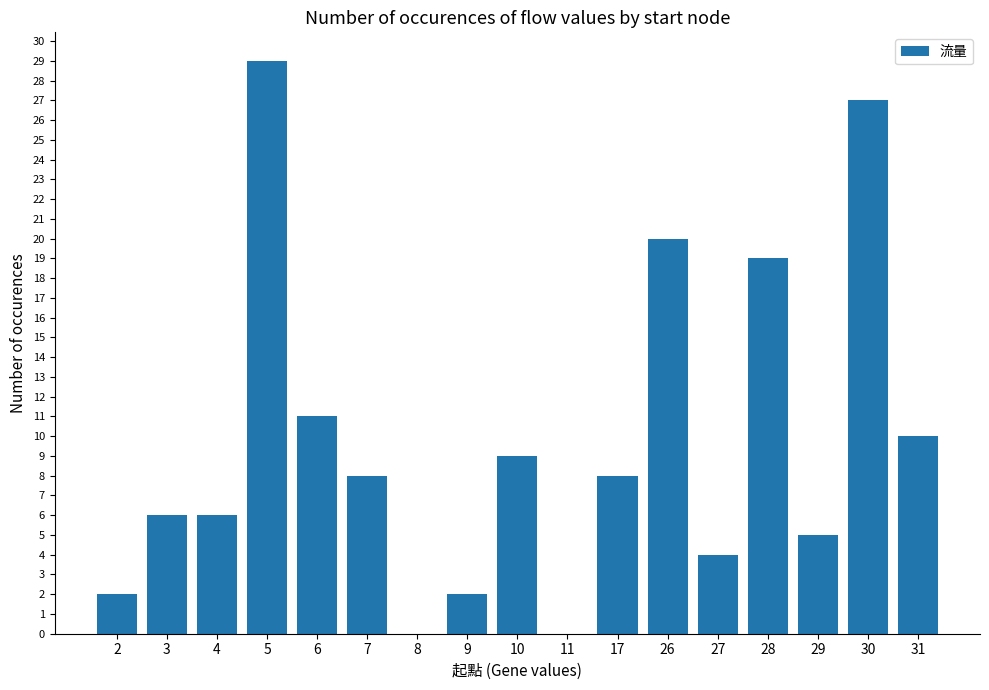

Where is the data nearest to the value 14?

6